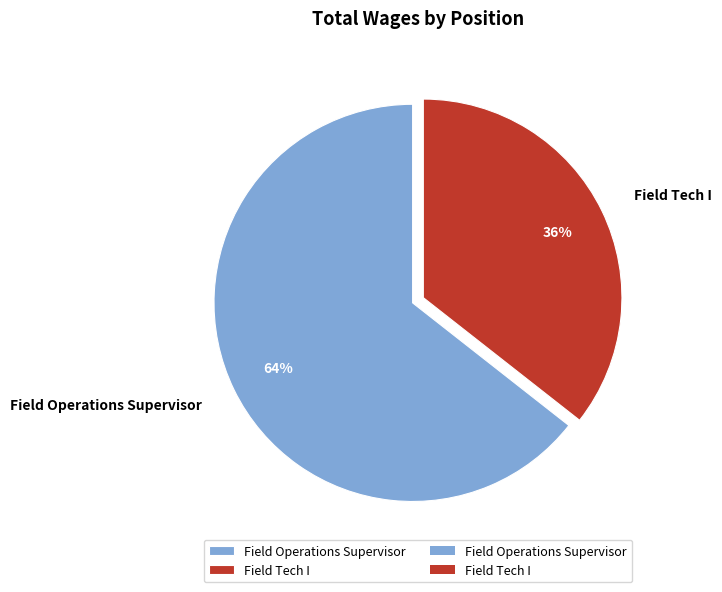

True or false: Field Operations Supervisor accounts for 58% of the total.

False